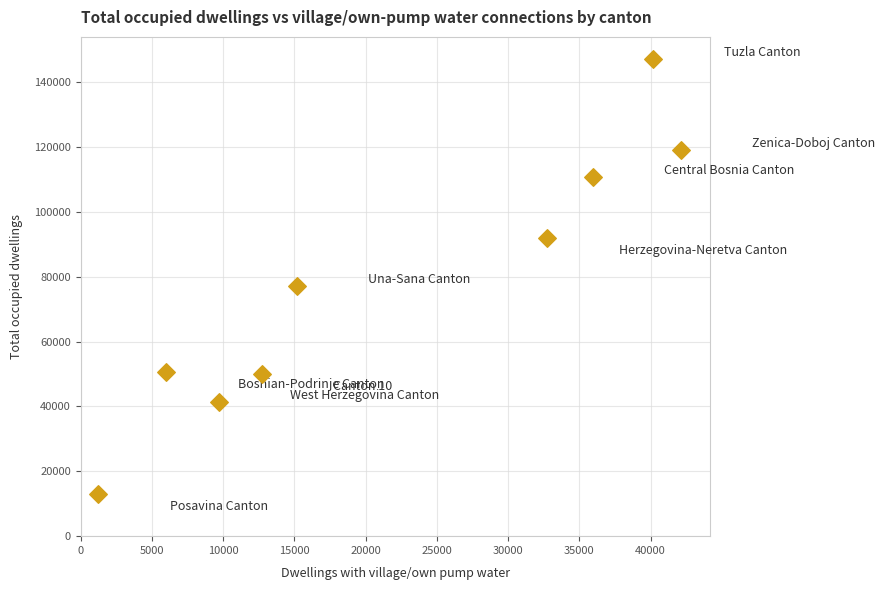

What Y value in the scatter plot is closest to 80169?

77035